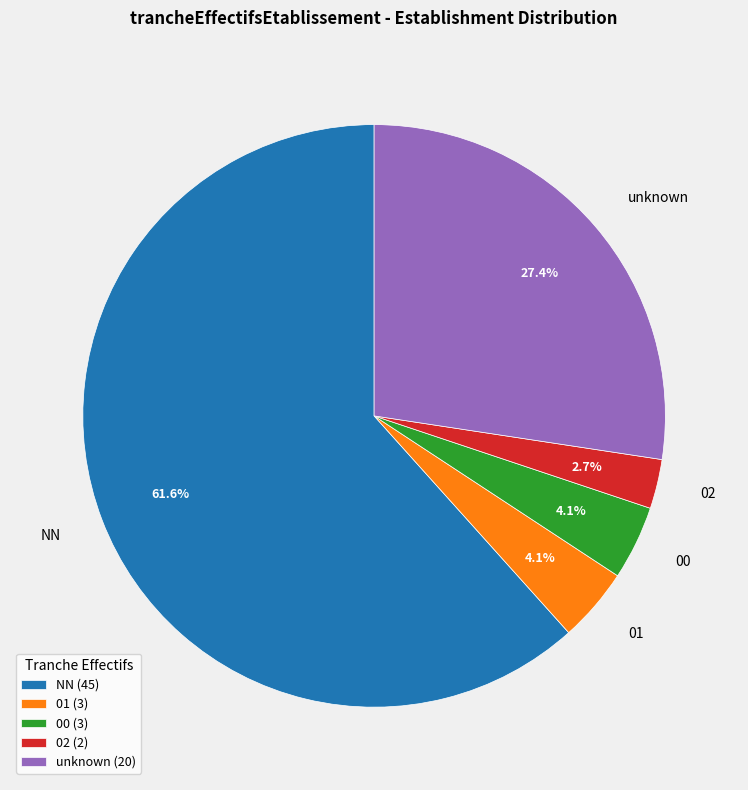

To the nearest percent, what portion does 00 represent?

4%